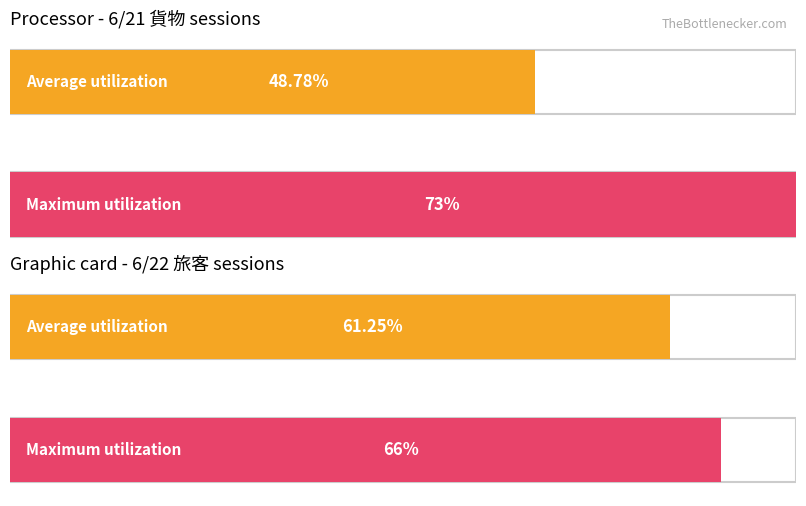

At how many categories does at least one series exceed 70?

2